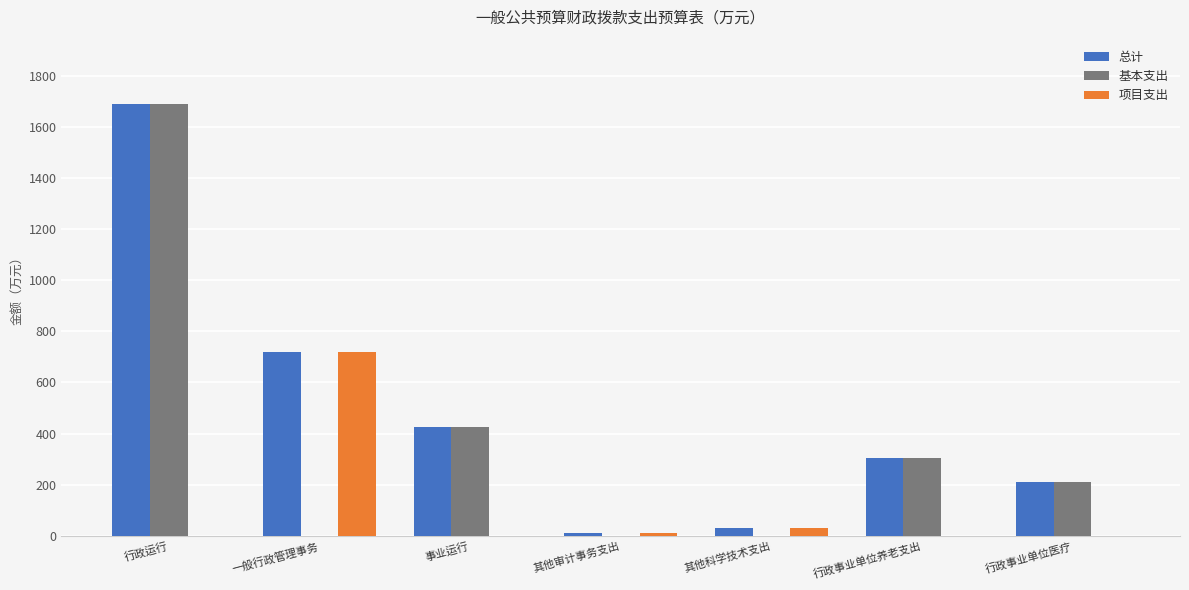

What is the maximum value shown in the chart?

1688.0